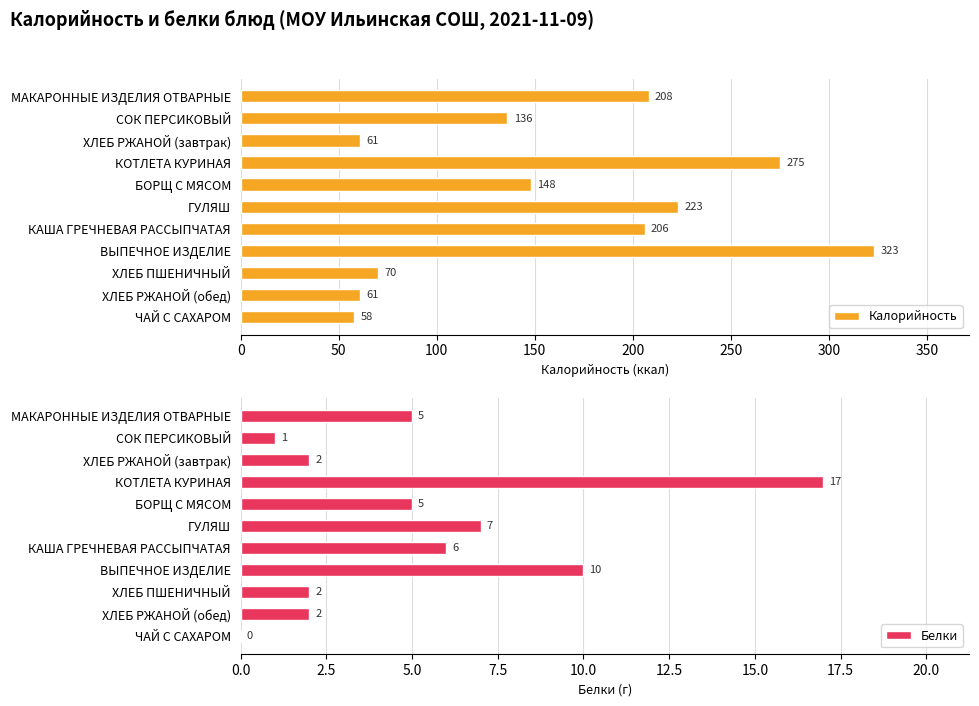

Does the chart contain stacked bars?

No